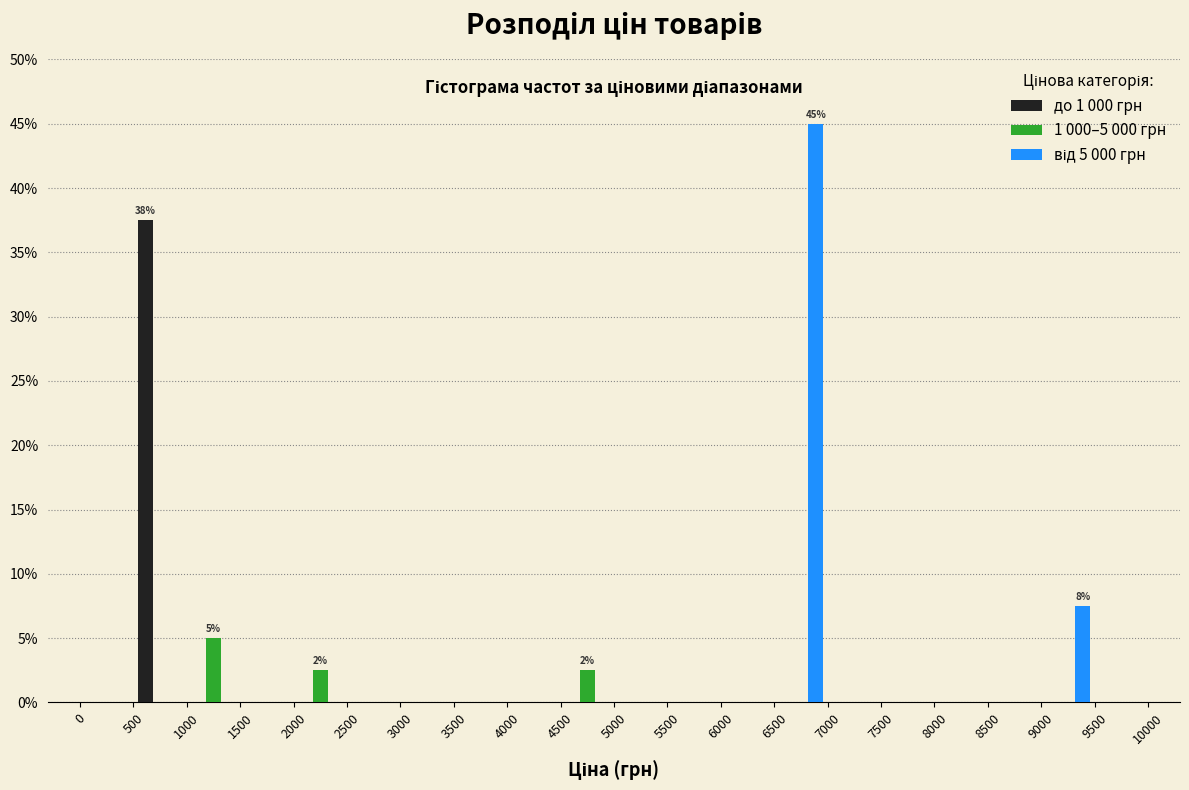

In the 1 000–5 000 грн series, which range on the x-axis has the tallest bar?

1000 to 1500